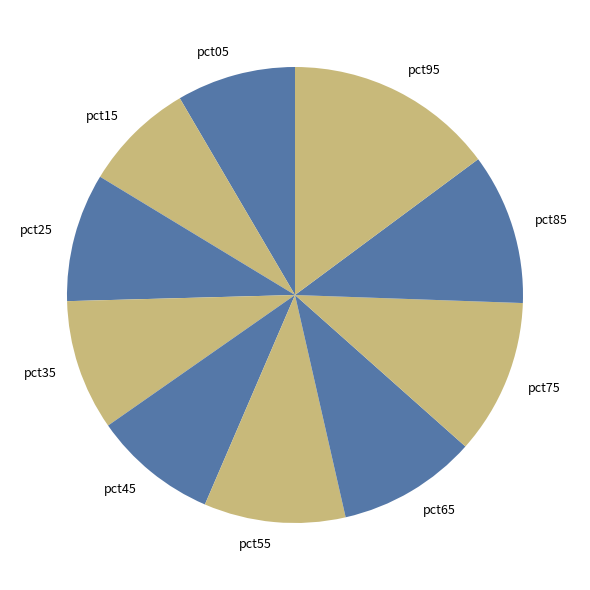

What is the smallest slice in the pie chart?

pct15